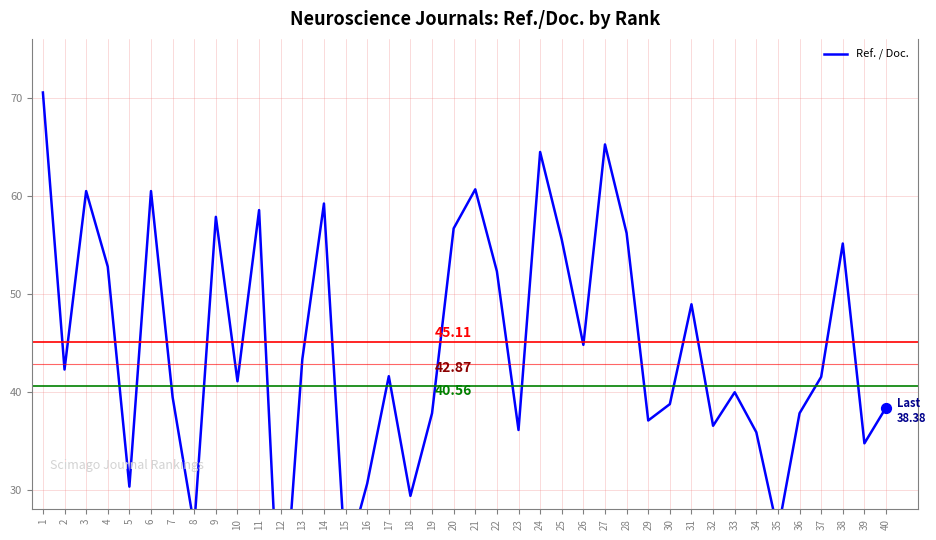

Approximately how many times larger is the value at 14 compared to 24?

0.9